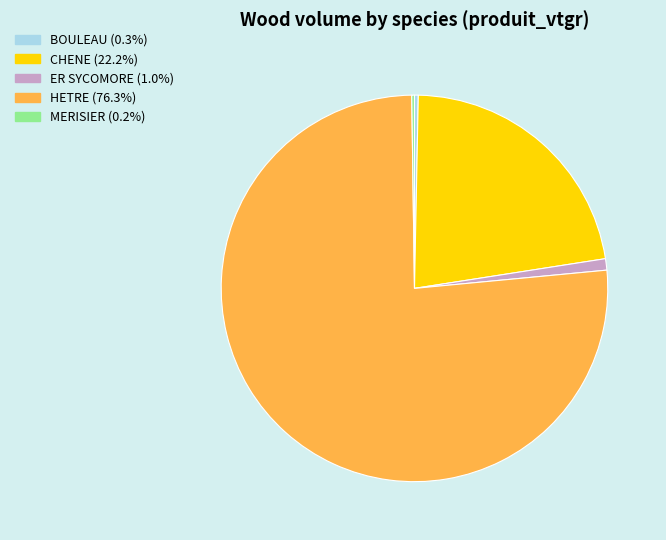

Approximately how many times larger is the value at CHENE compared to ER SYCOMORE?

23.4